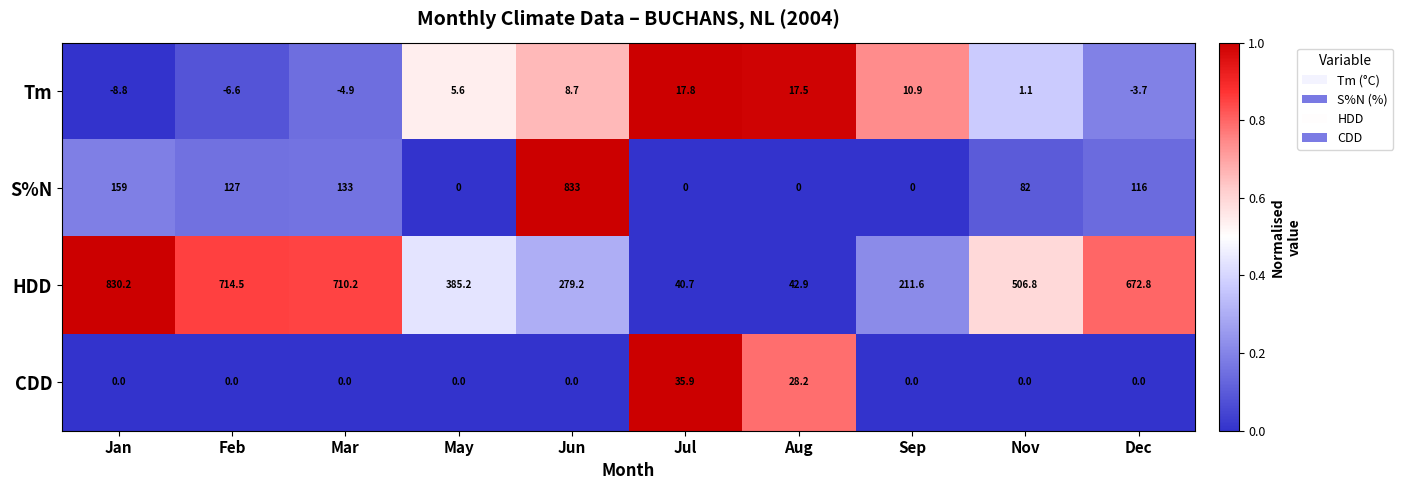

What is the maximum value shown in the chart?

833.0